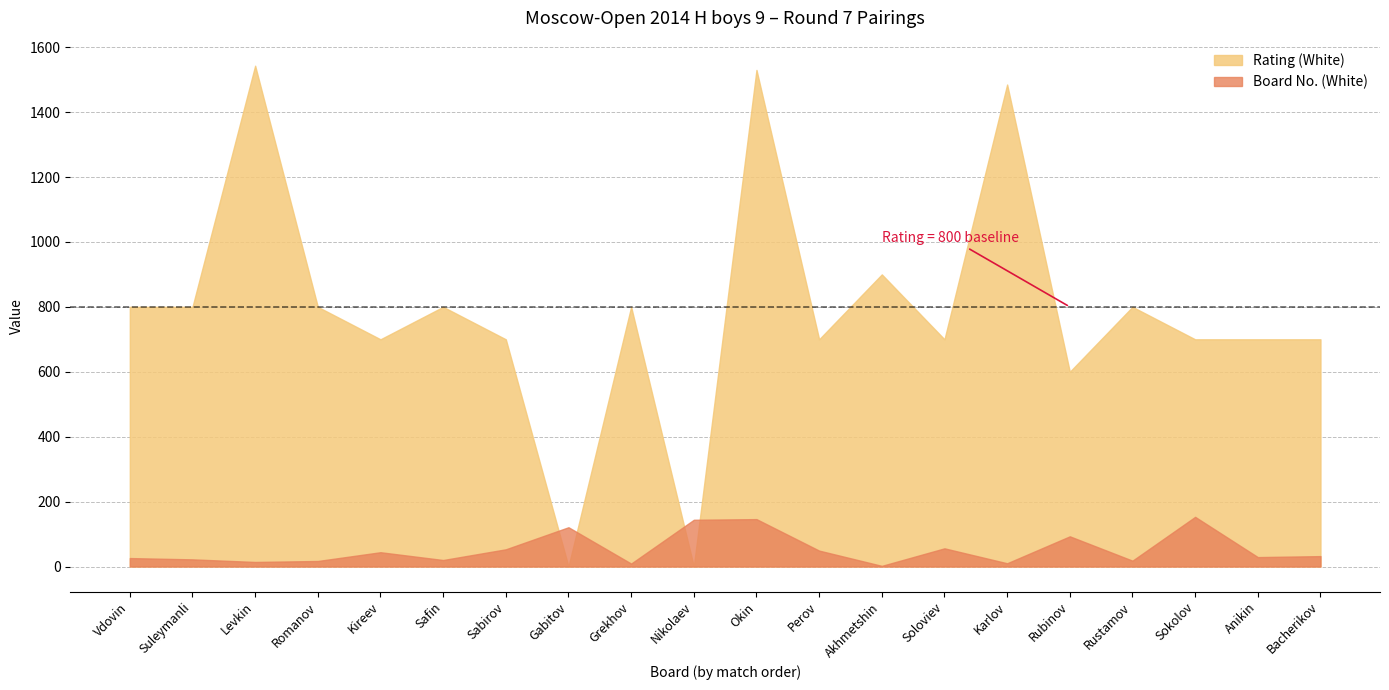

At which category does Player (White) reach its first local peak?

Kireev